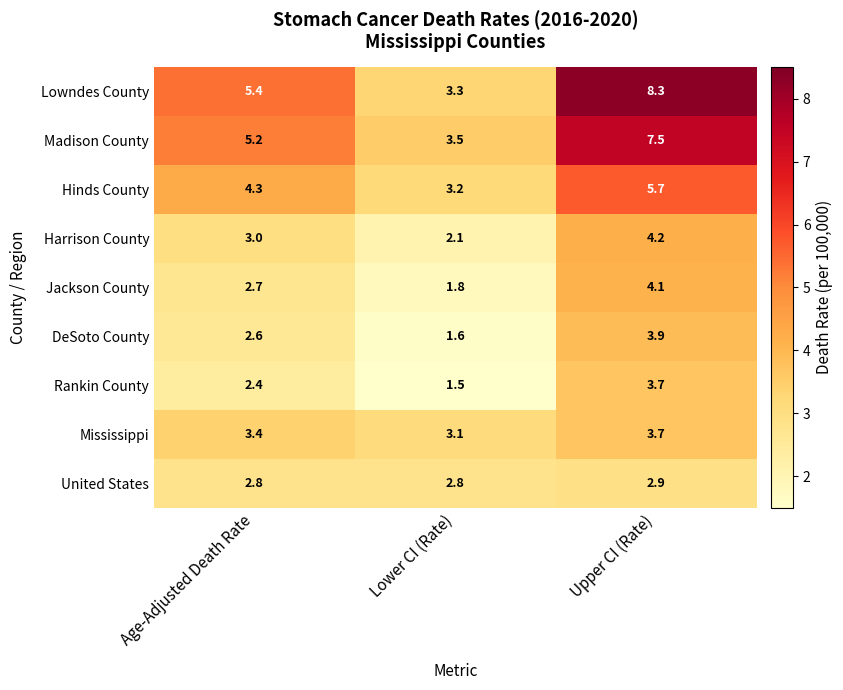

Reading left to right, extract all data points from this chart.

Lowndes County: Age-Adjusted Death Rate=5.4	Lower CI (Rate)=3.3	Upper CI (Rate)=8.3
Madison County: Age-Adjusted Death Rate=5.2	Lower CI (Rate)=3.5	Upper CI (Rate)=7.5
Hinds County: Age-Adjusted Death Rate=4.3	Lower CI (Rate)=3.2	Upper CI (Rate)=5.7
Harrison County: Age-Adjusted Death Rate=3.0	Lower CI (Rate)=2.1	Upper CI (Rate)=4.2
Jackson County: Age-Adjusted Death Rate=2.7	Lower CI (Rate)=1.8	Upper CI (Rate)=4.1
DeSoto County: Age-Adjusted Death Rate=2.6	Lower CI (Rate)=1.6	Upper CI (Rate)=3.9
Rankin County: Age-Adjusted Death Rate=2.4	Lower CI (Rate)=1.5	Upper CI (Rate)=3.7
Mississippi: Age-Adjusted Death Rate=3.4	Lower CI (Rate)=3.1	Upper CI (Rate)=3.7
United States: Age-Adjusted Death Rate=2.8	Lower CI (Rate)=2.8	Upper CI (Rate)=2.9